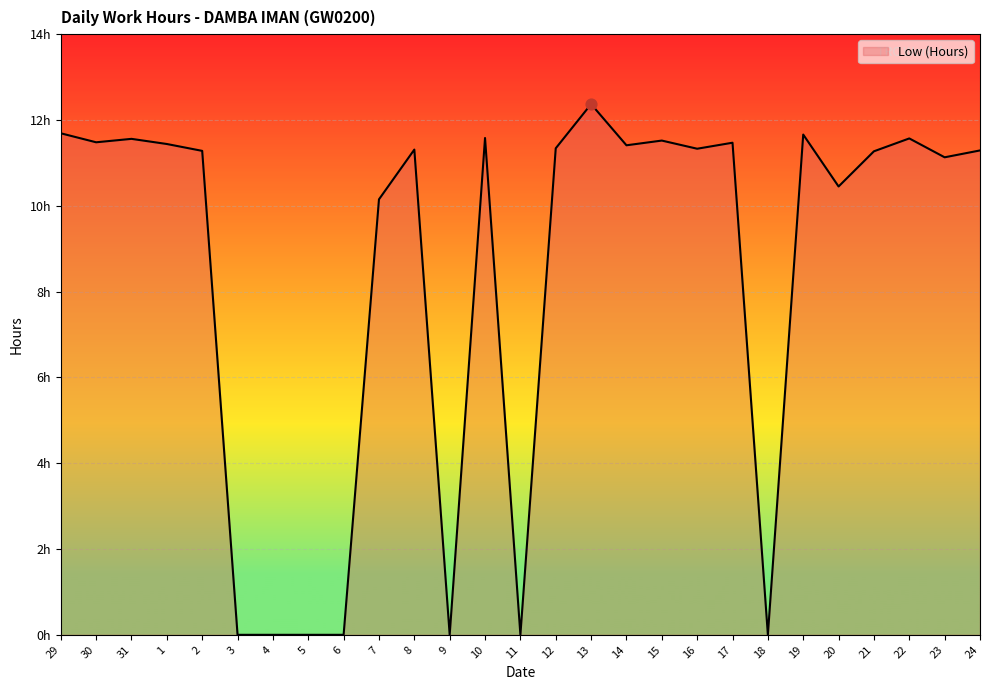

What is the change in value from 14 to 20?

-1.0